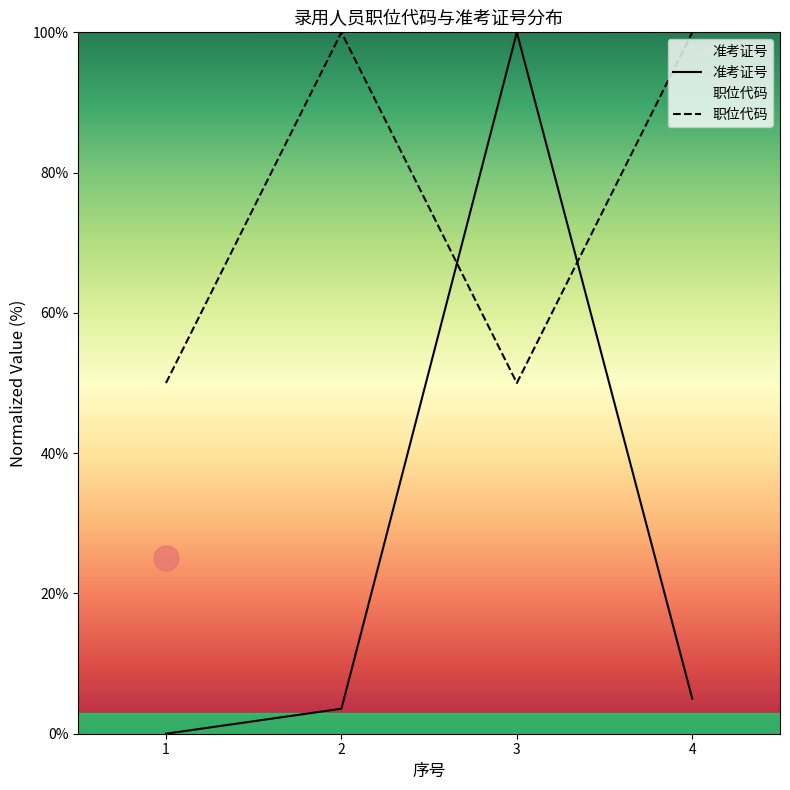

Rank the series at 1 from lowest to highest value.

准考证号, 职位代码